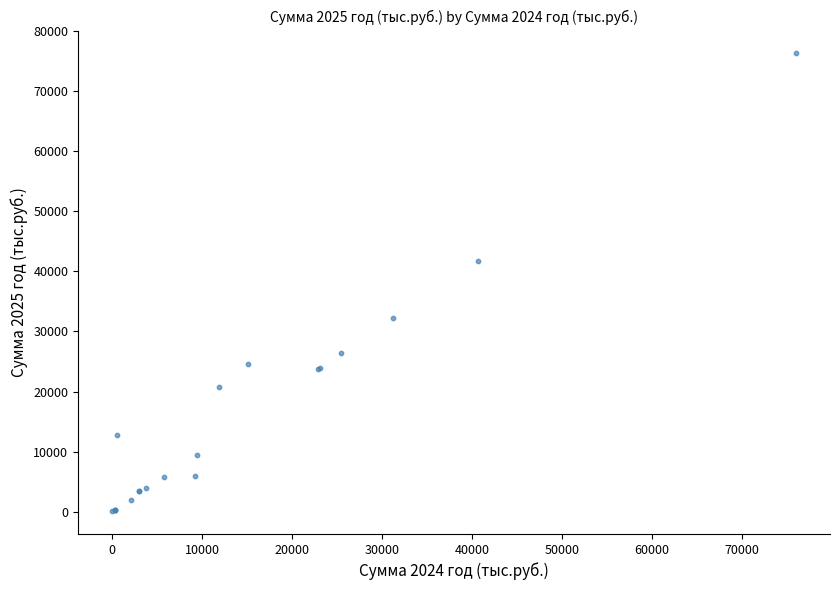

What Y value in the scatter plot is closest to 38193?

41790.9